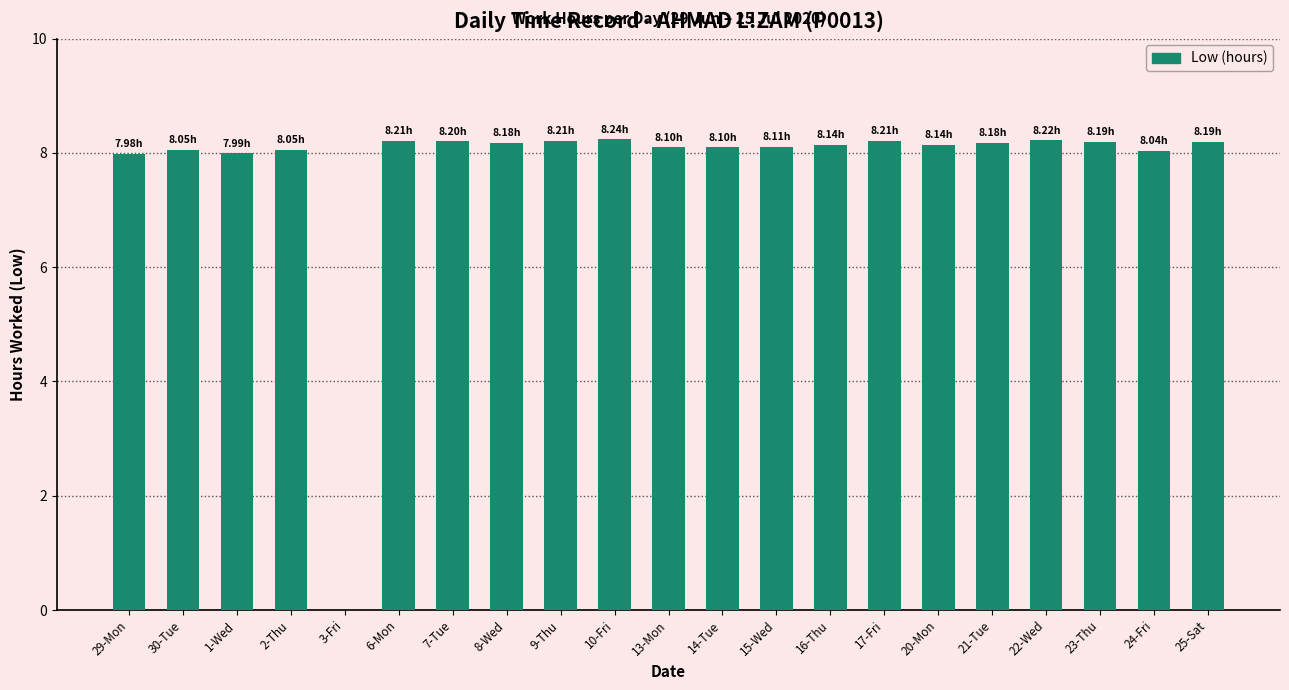

What is the change in value from 2-Thu to 6-Mon?

+0.2